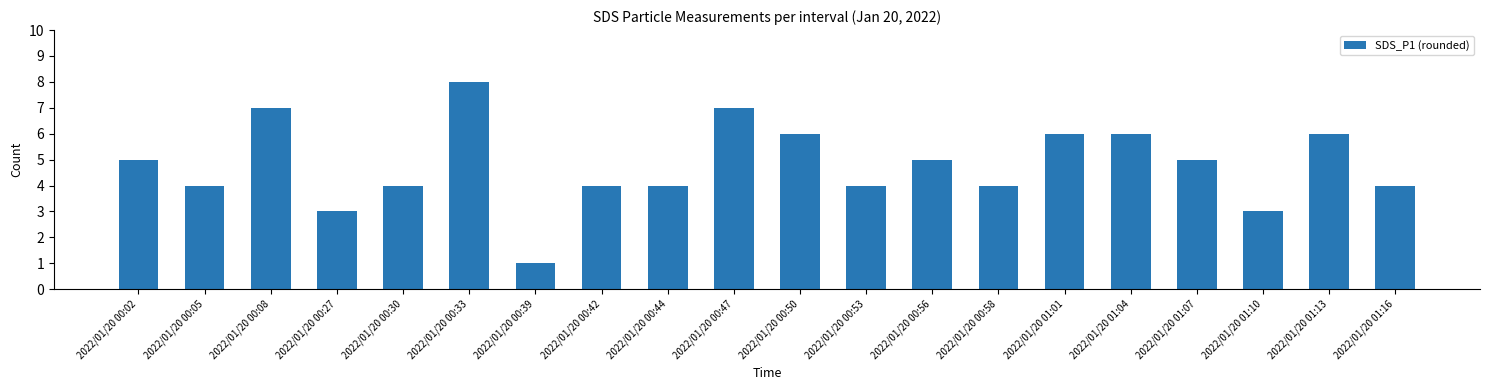

What is the sum of the values at 2022/01/20 00:39 and 2022/01/20 00:33?

9